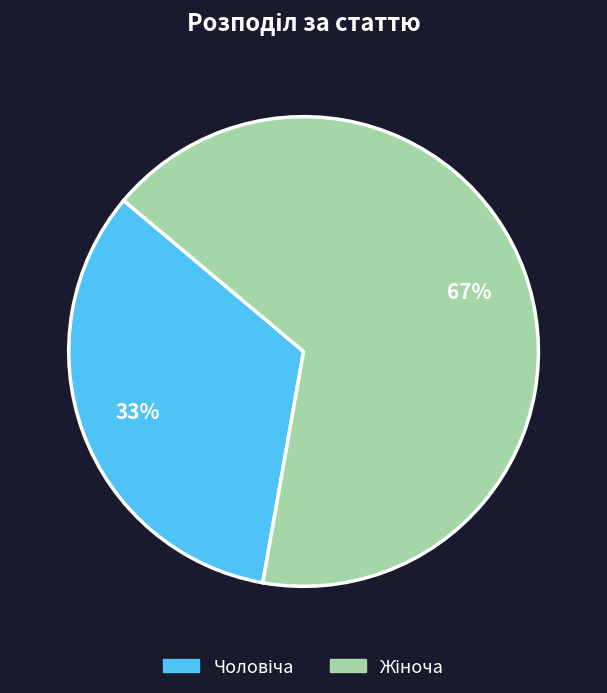

Is there a majority slice in this chart?

Yes